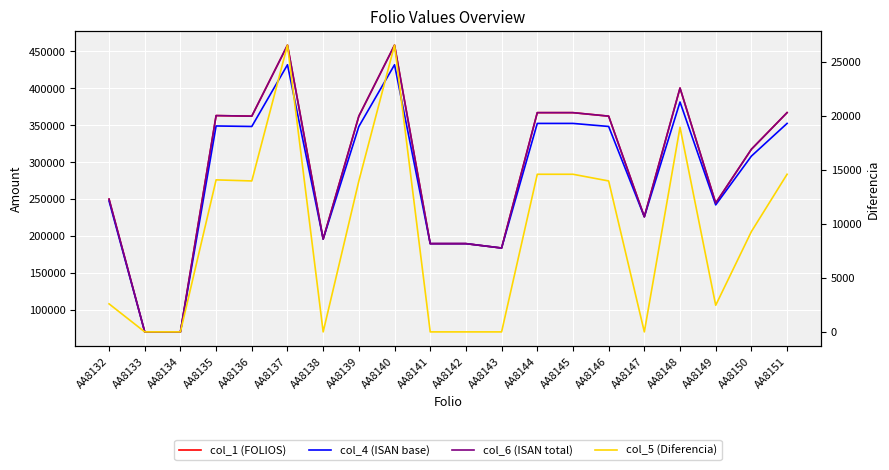

Which category has the highest value across all series?

AA8137